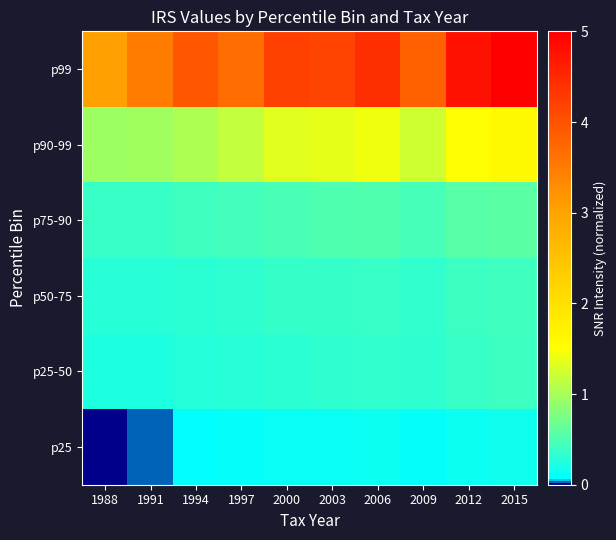

At 2006, list the series in order from largest to smallest.

p99, p90-99, p75-90, p50-75, p25-50, p25